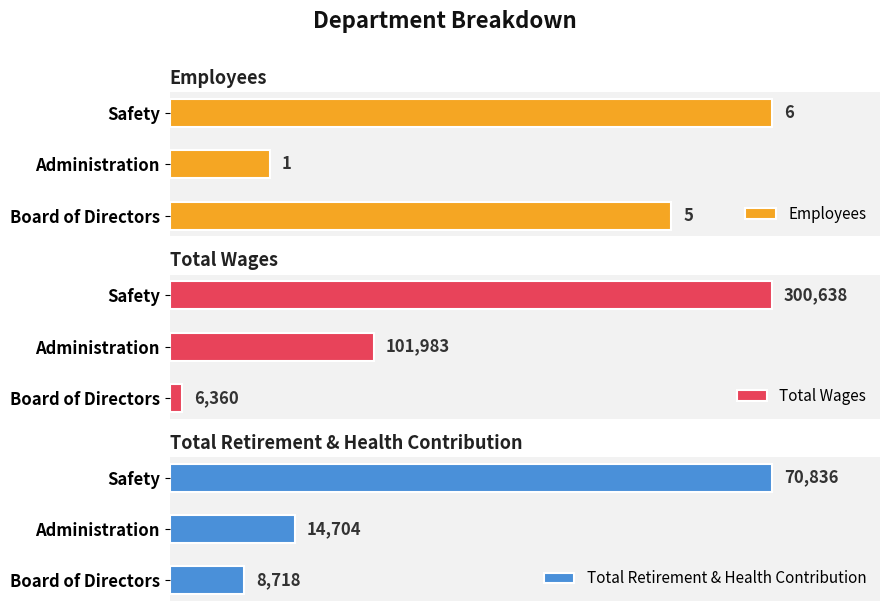

Are the bars horizontal?

Yes